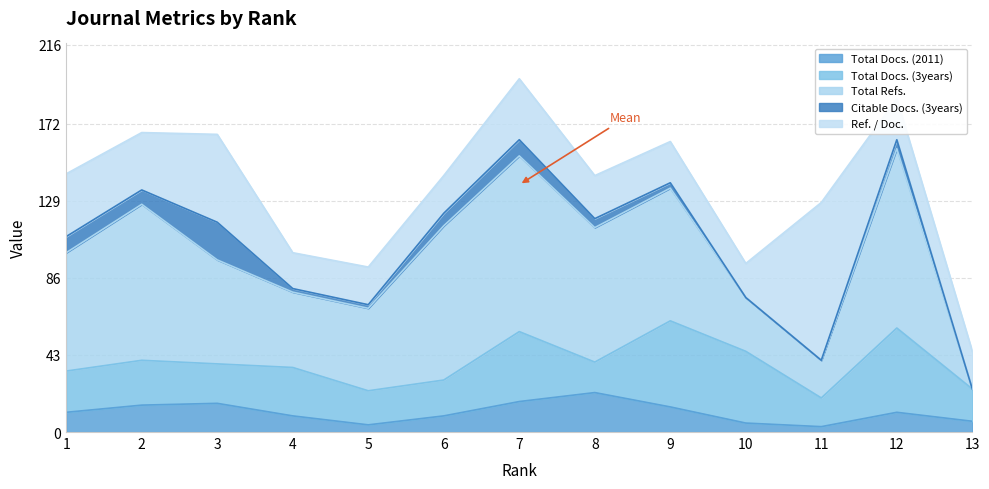

True or false: Citable Docs. (3years) and Total Docs. (3years) cross at least once.

False